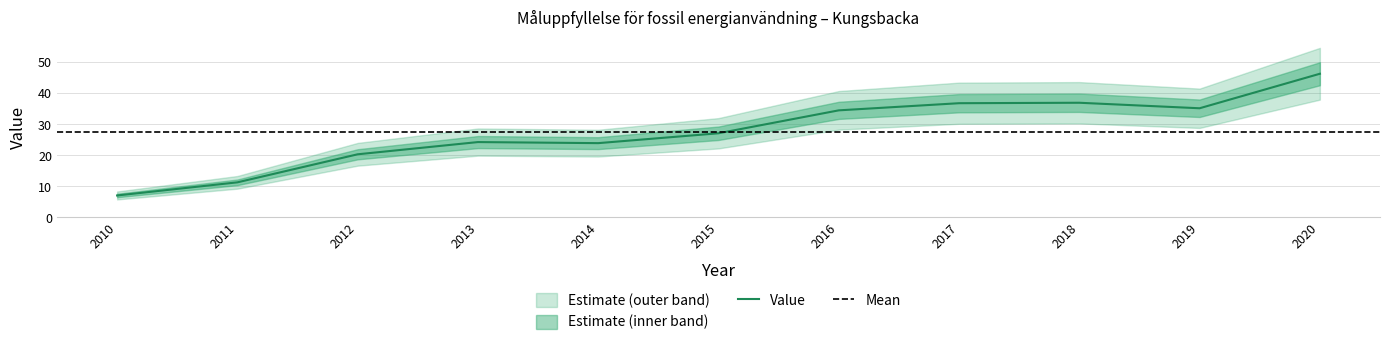

What is the sum of the values at 2017 and 2013?

61.1